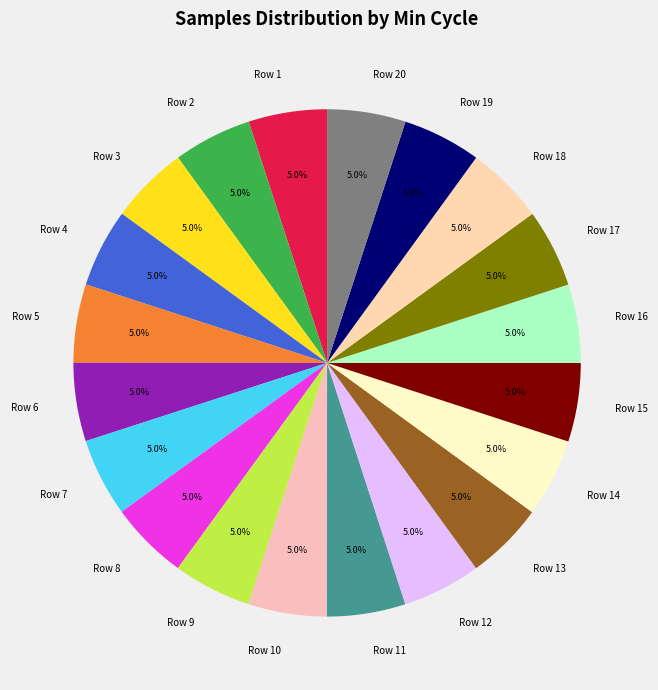

Is the sum of Row 1 and Row 11 greater than half?

No